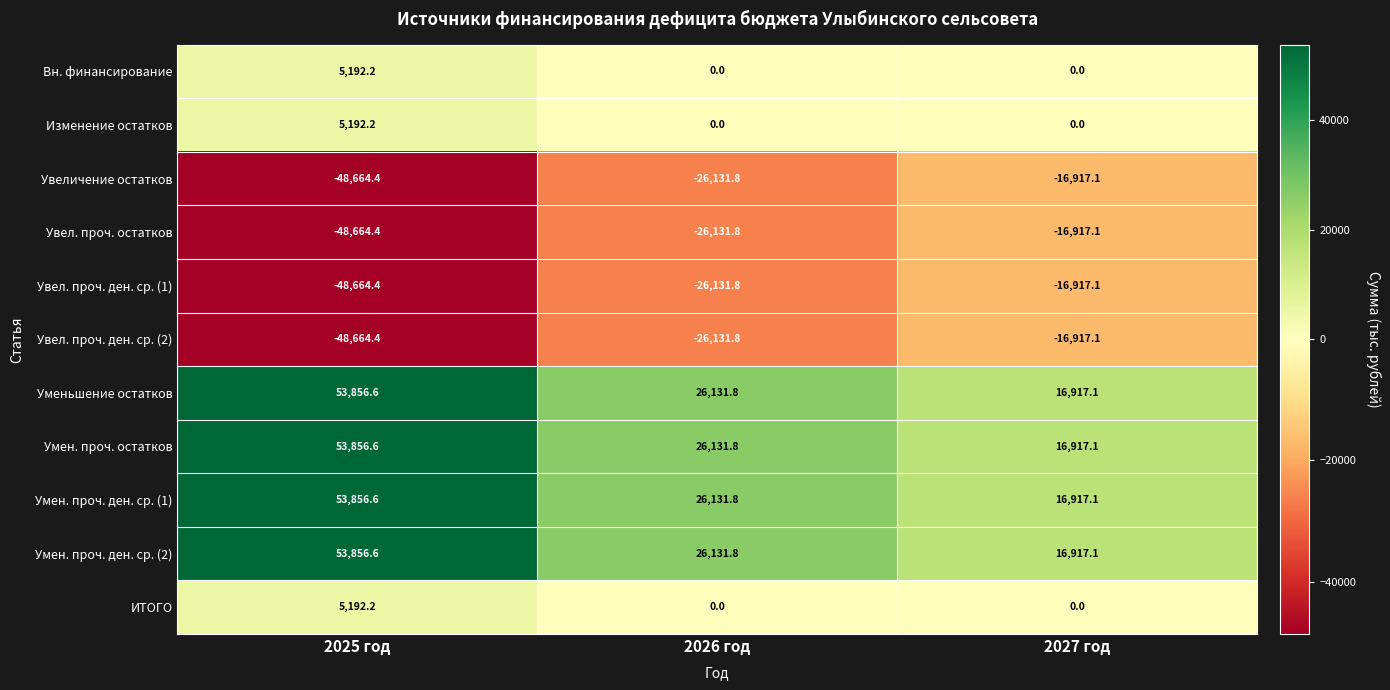

The ИТОГО series shows 0.0 at 2026 год. True or false?

True